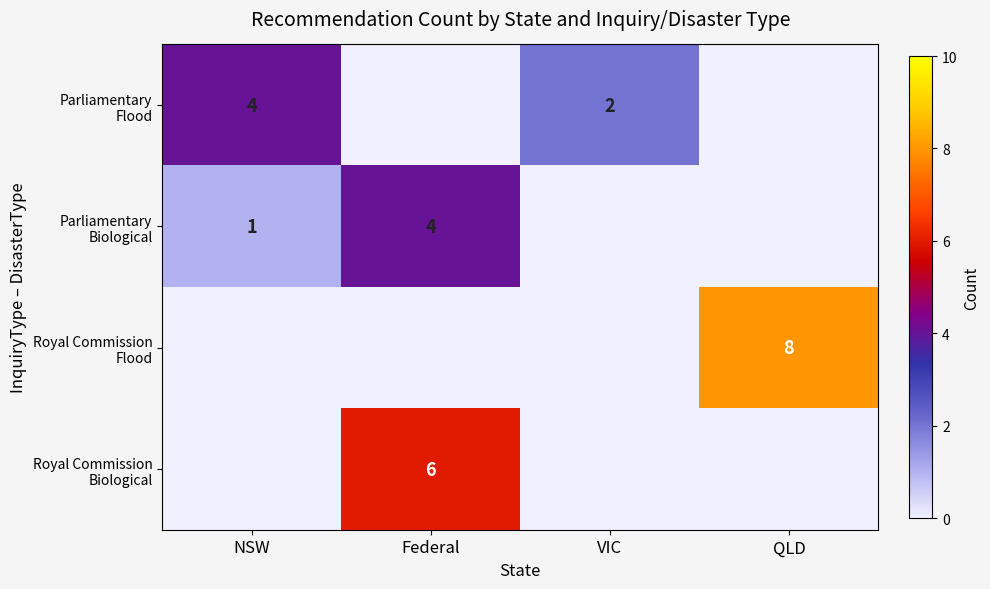

Which category has the highest value in the Parliamentary Flood series?

NSW